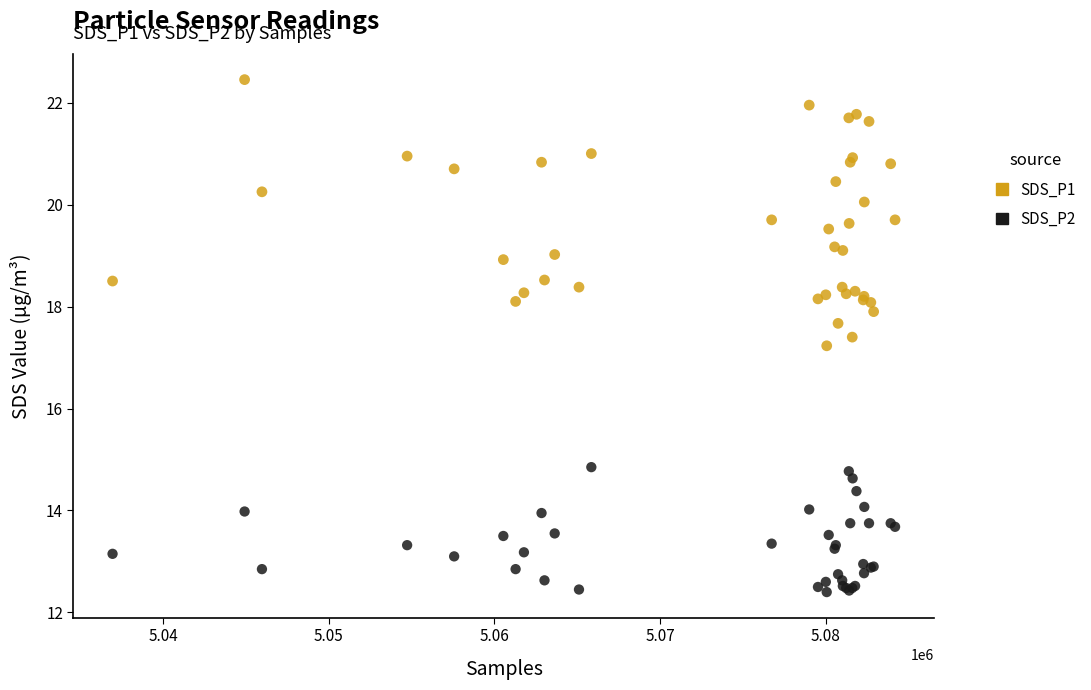

Which series contains the lowest Y value?

SDS_P2